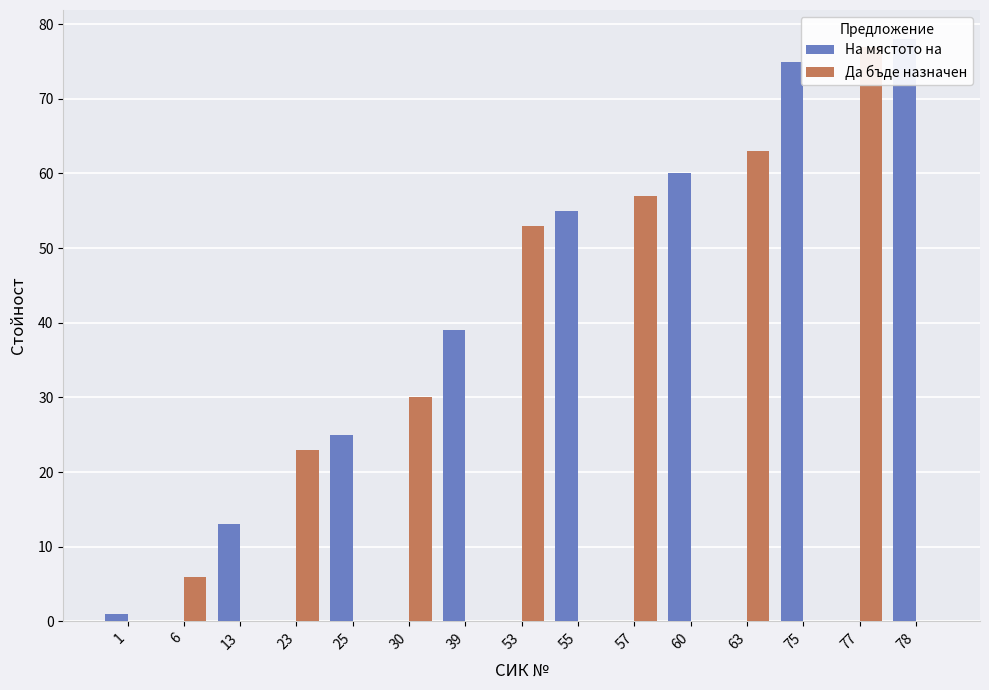

What is the maximum value for Да бъде назначен?

77